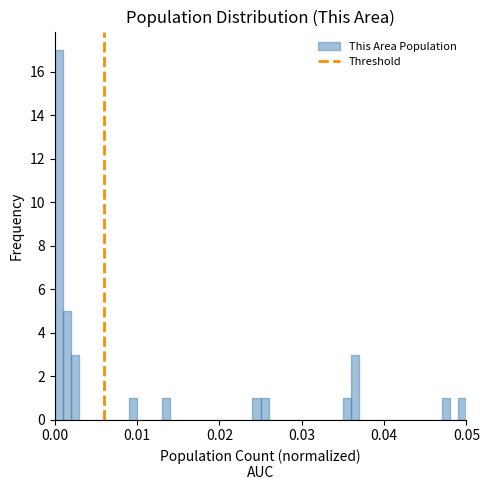

Around what value on the x-axis is the tallest bar? Give the approximate position of its centre, as read against the axis.

0.001